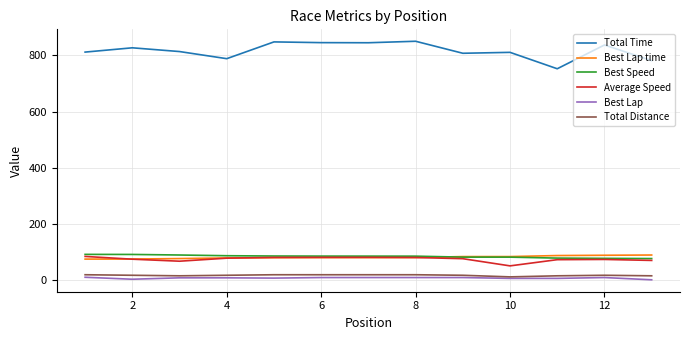

Which series has the widest spread of values?

Total Time